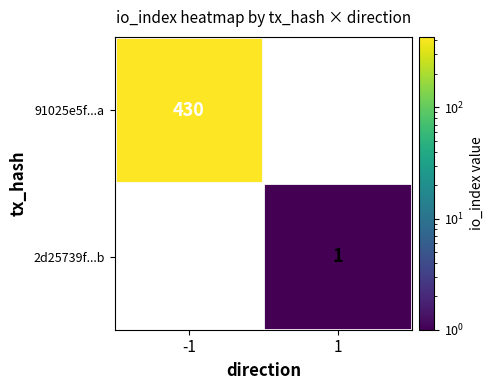

True or false: 91025e5f...a has a value of 430 at -1.

True